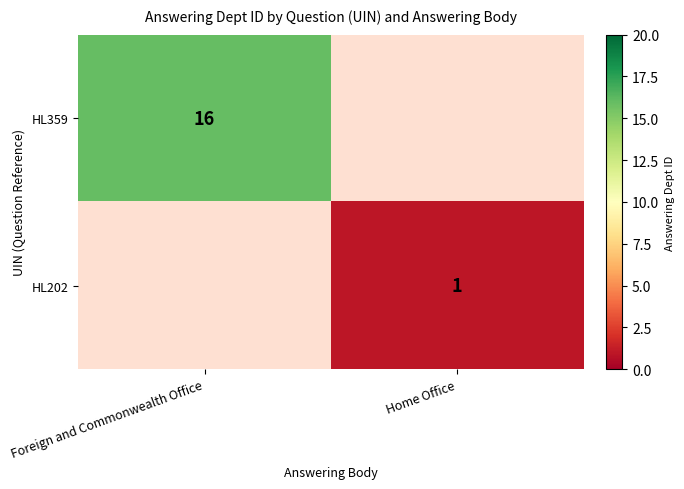

True or false: HL202 has a value of 1 at Home Office.

True